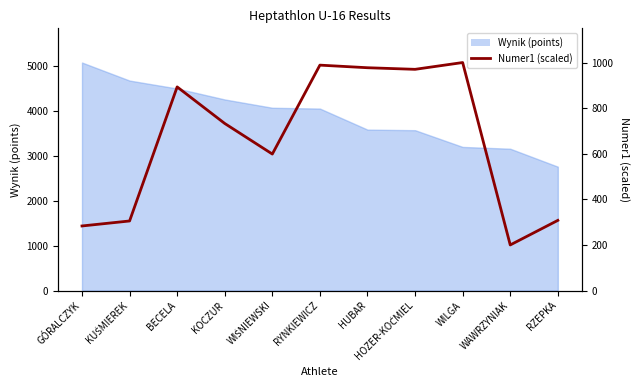

The chart shows a value of 806.7 at WIŚNIEWSKI. True or false?

False